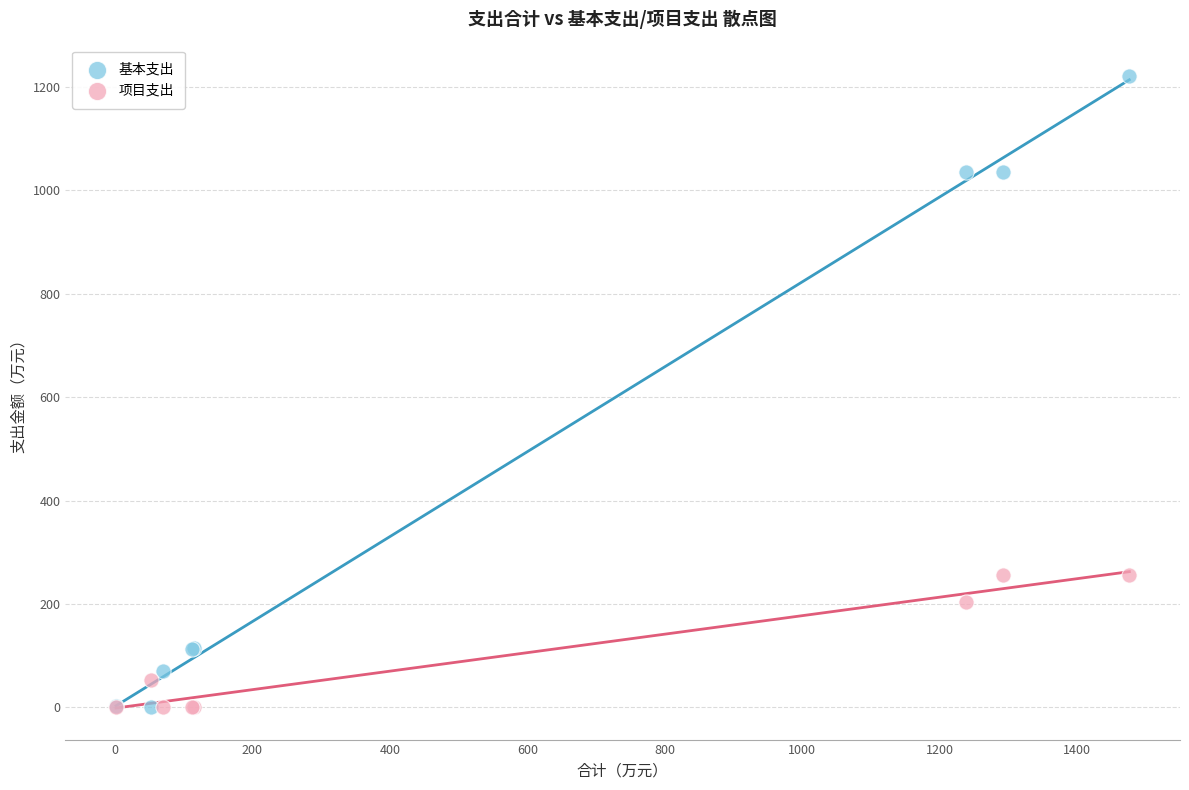

Which series contains the highest Y value?

基本支出